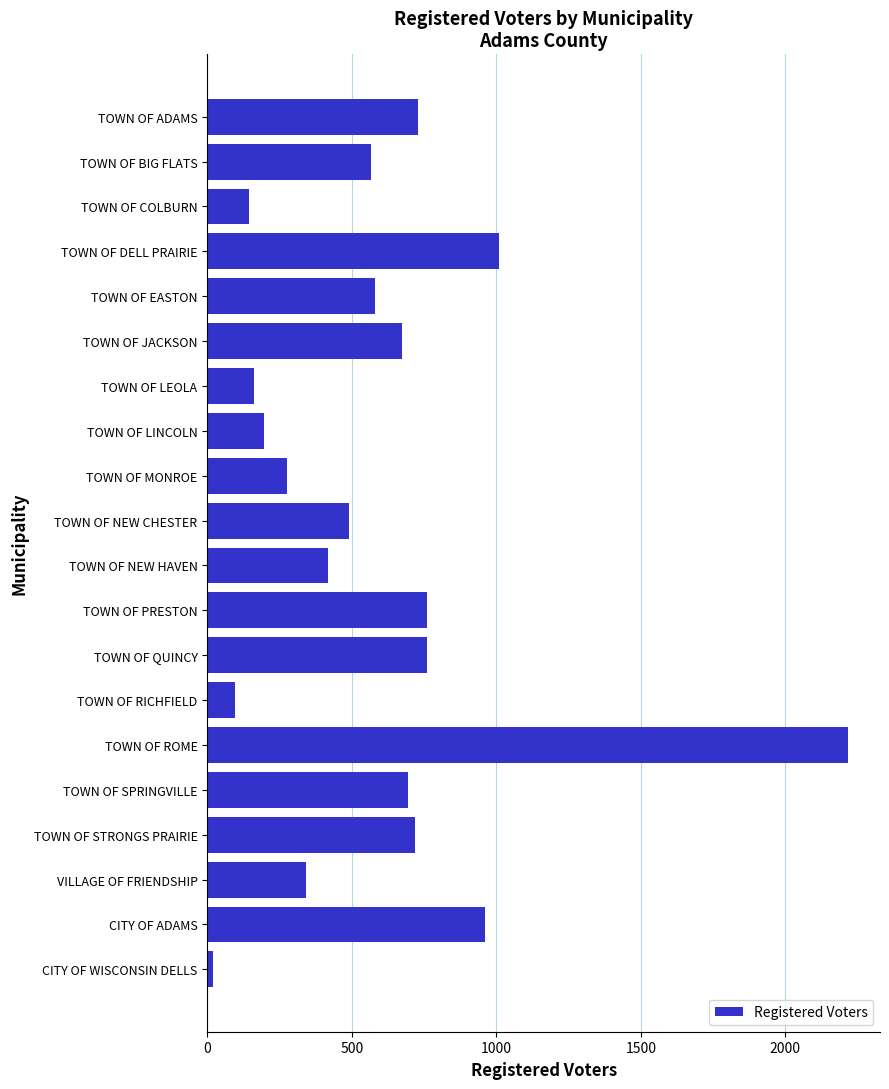

At which category does the chart reach its minimum across all series?

CITY OF WISCONSIN DELLS